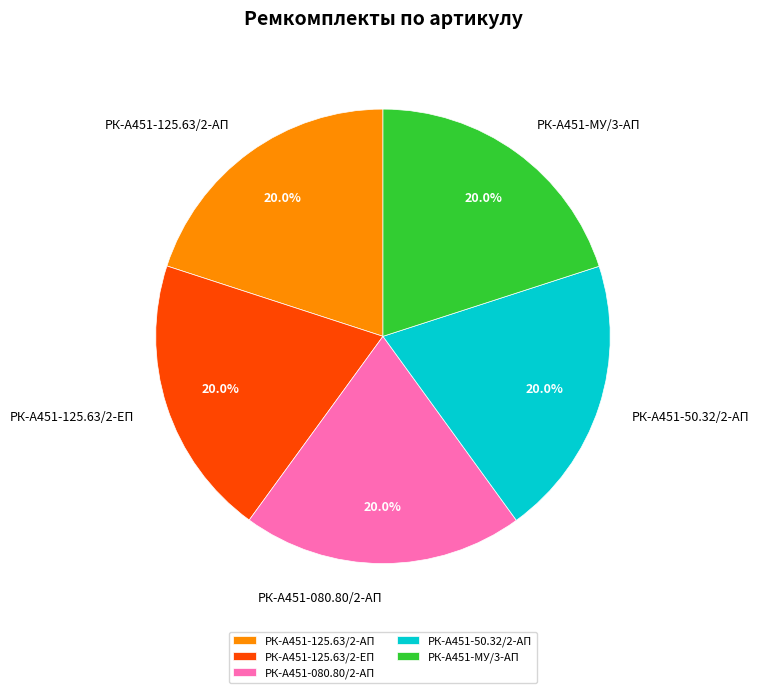

Does РК-А451-125.63/2-АП represent more than half of the total?

No